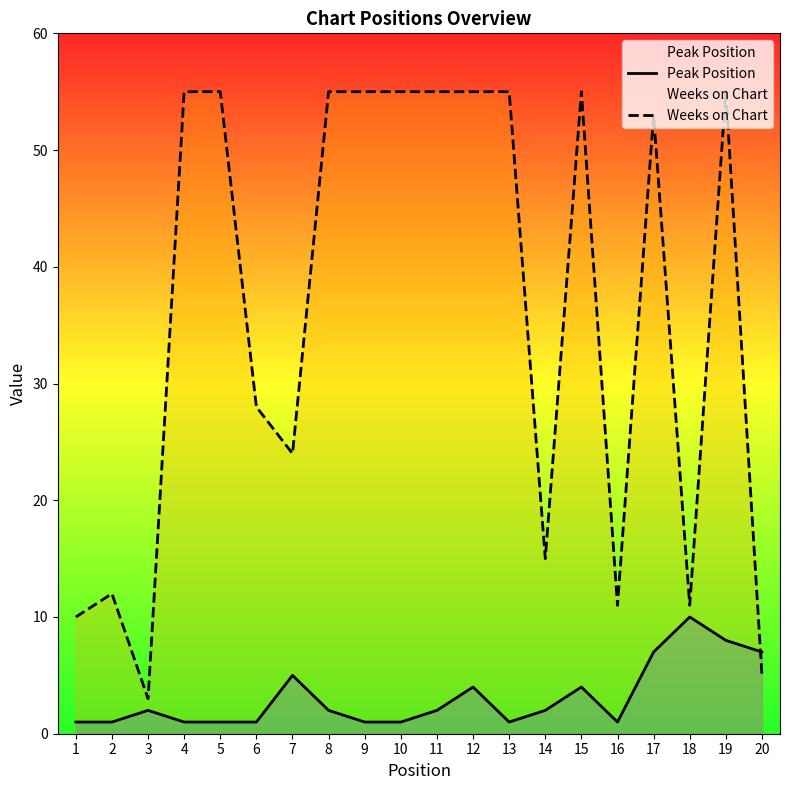

True or false: Weeks on Chart has more than 1 points higher than both neighbors.

True